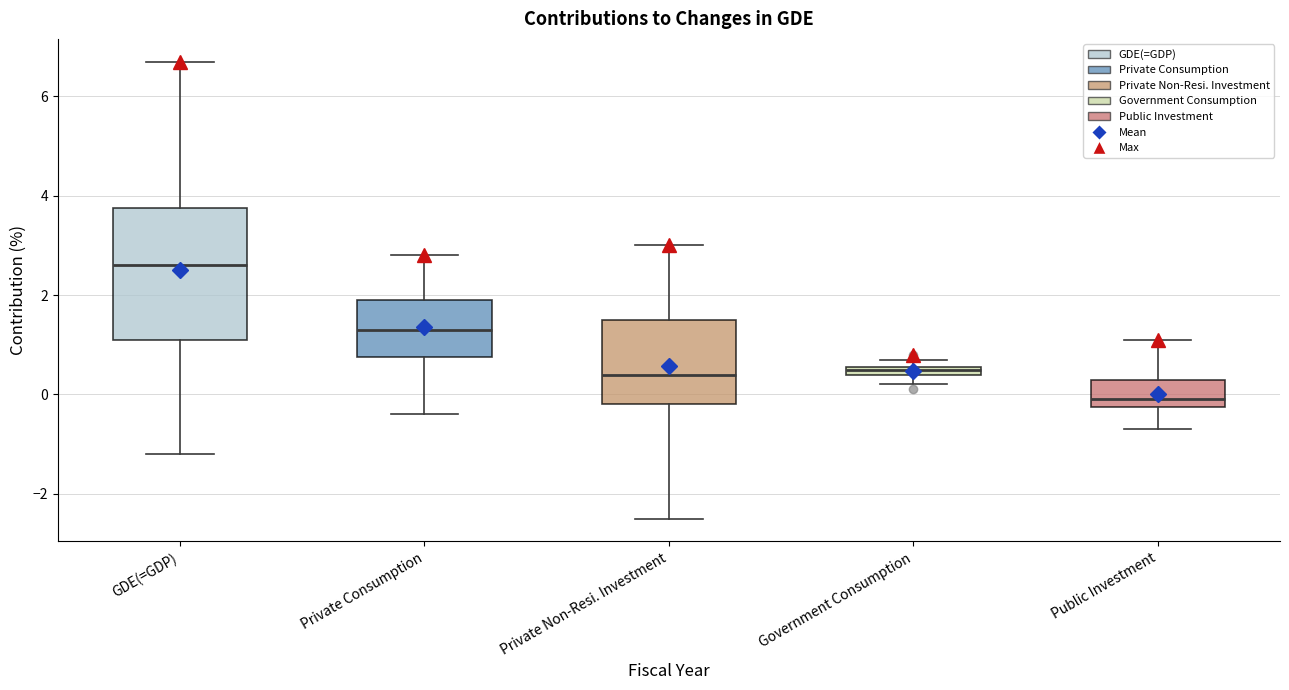

Comparing the boxes themselves (not the whiskers), which one is the tallest?

GDE(=GDP)